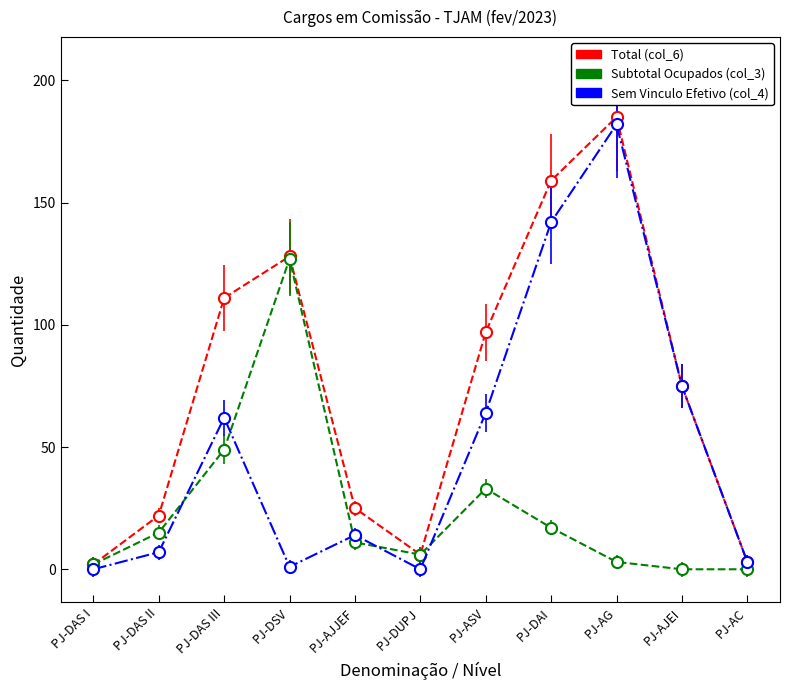

How many lines are shown in the chart?

3